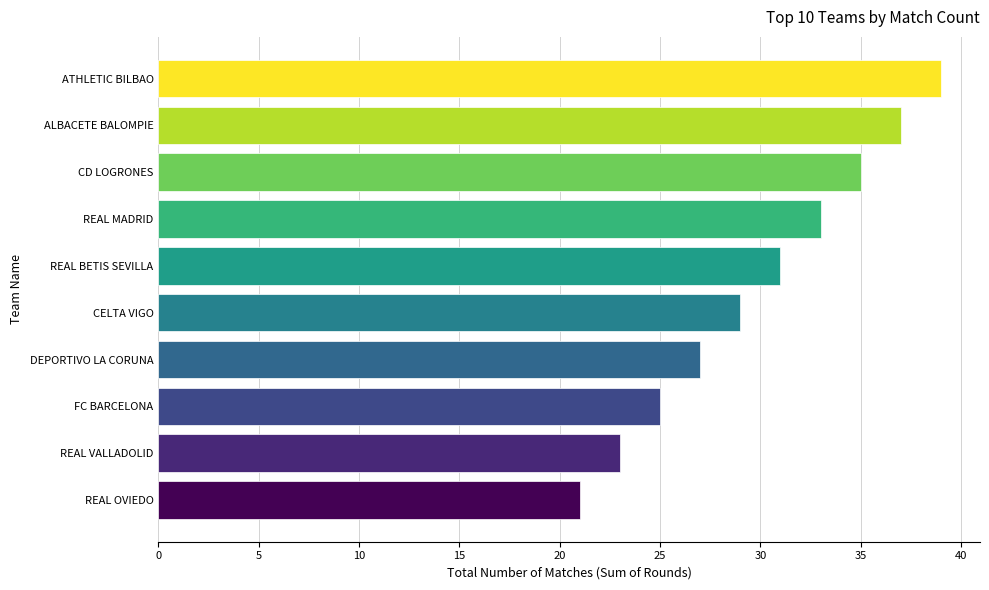

What value does the data have at REAL OVIEDO, to the nearest 10?

20